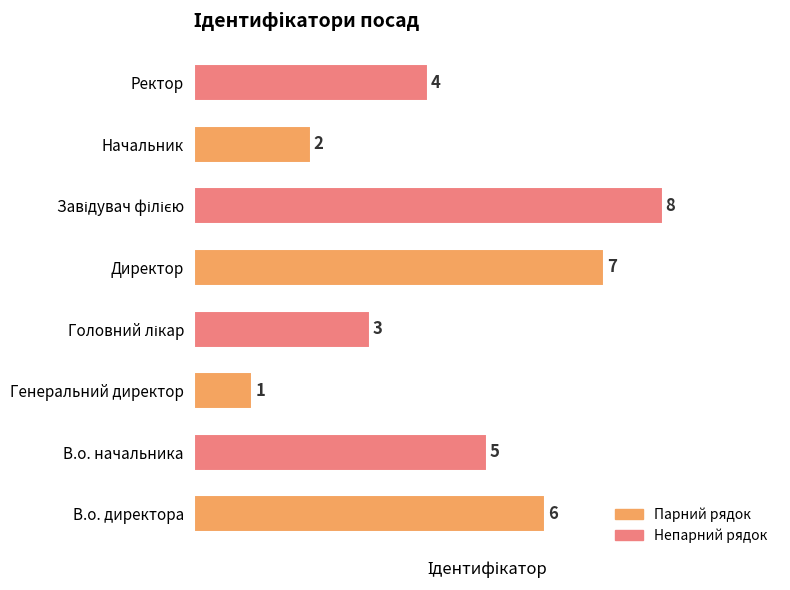

Between В.о. директора and В.о. начальника, which is larger?

В.о. директора